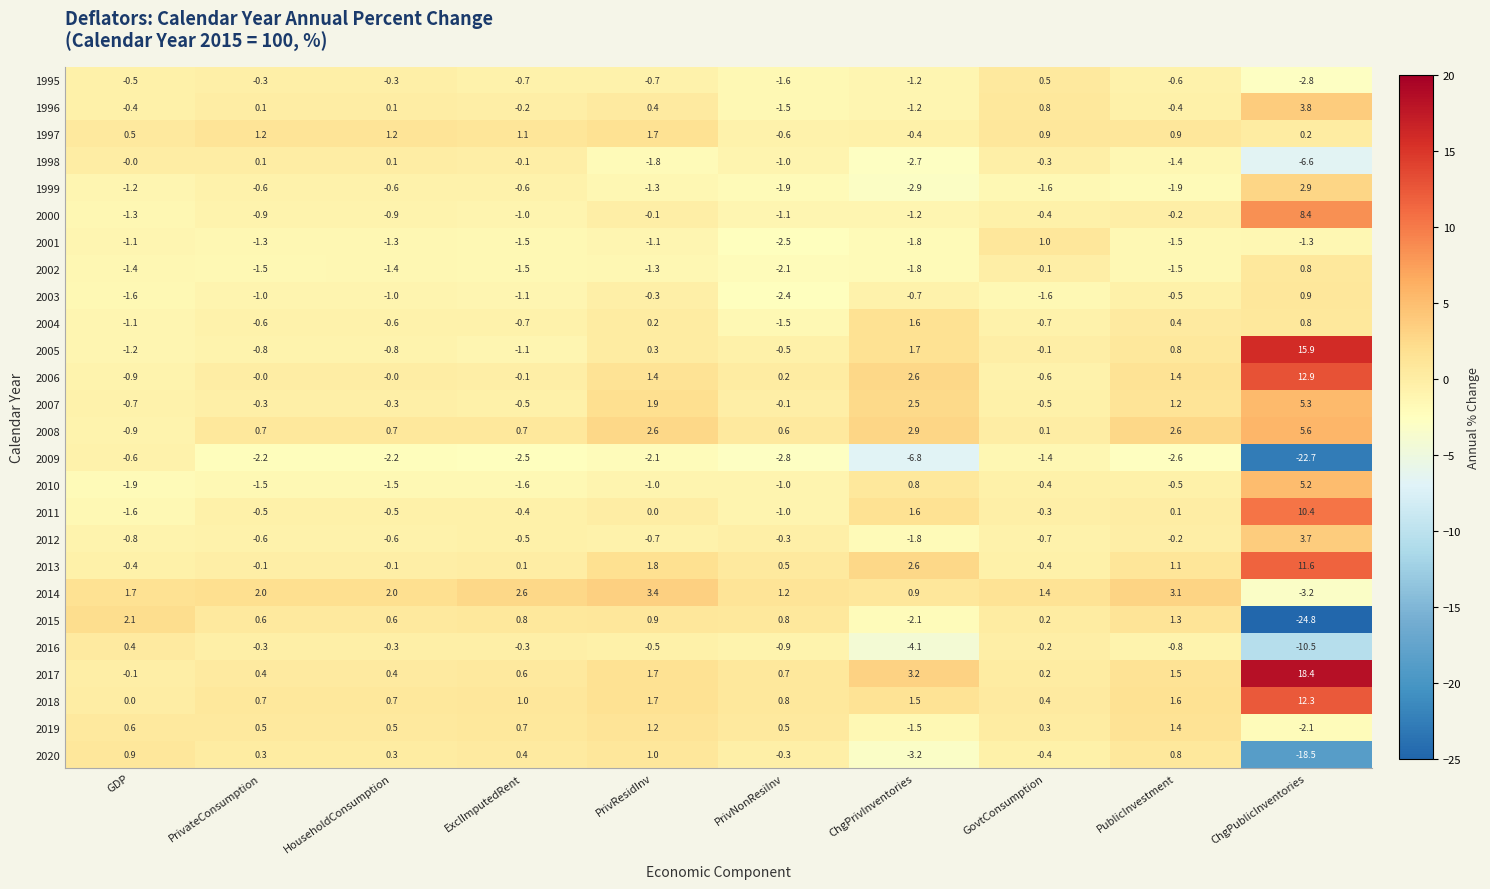

Which label corresponds to the largest value in the chart?

ChgPublicInventories